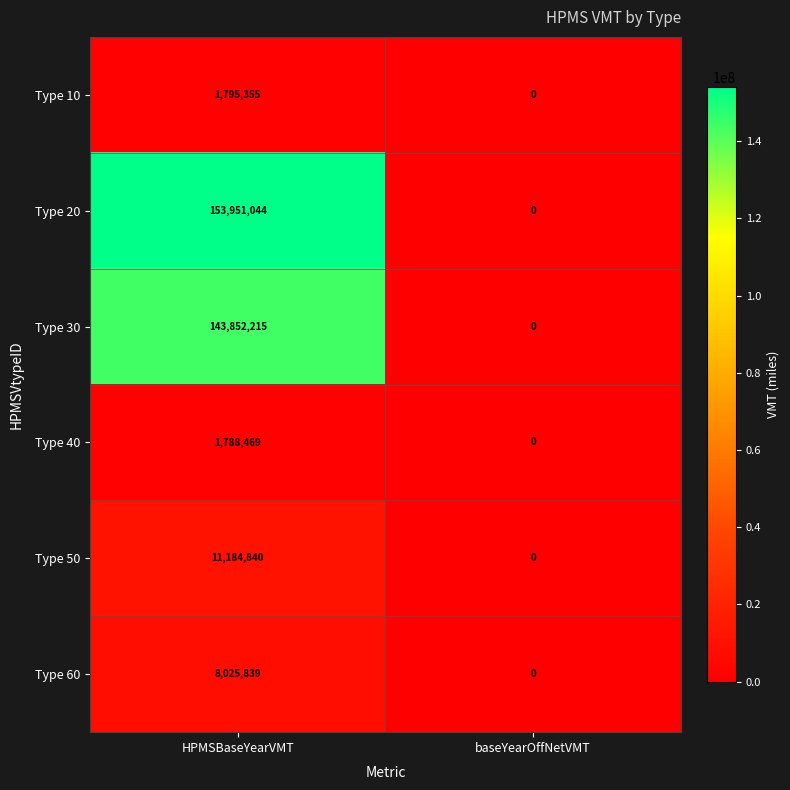

Reading left to right, what are all the values shown in this chart?

Type 10: 1795355	0
Type 20: 153951044	0
Type 30: 143852215	0
Type 40: 1788469	0
Type 50: 11184840	0
Type 60: 8025839	0